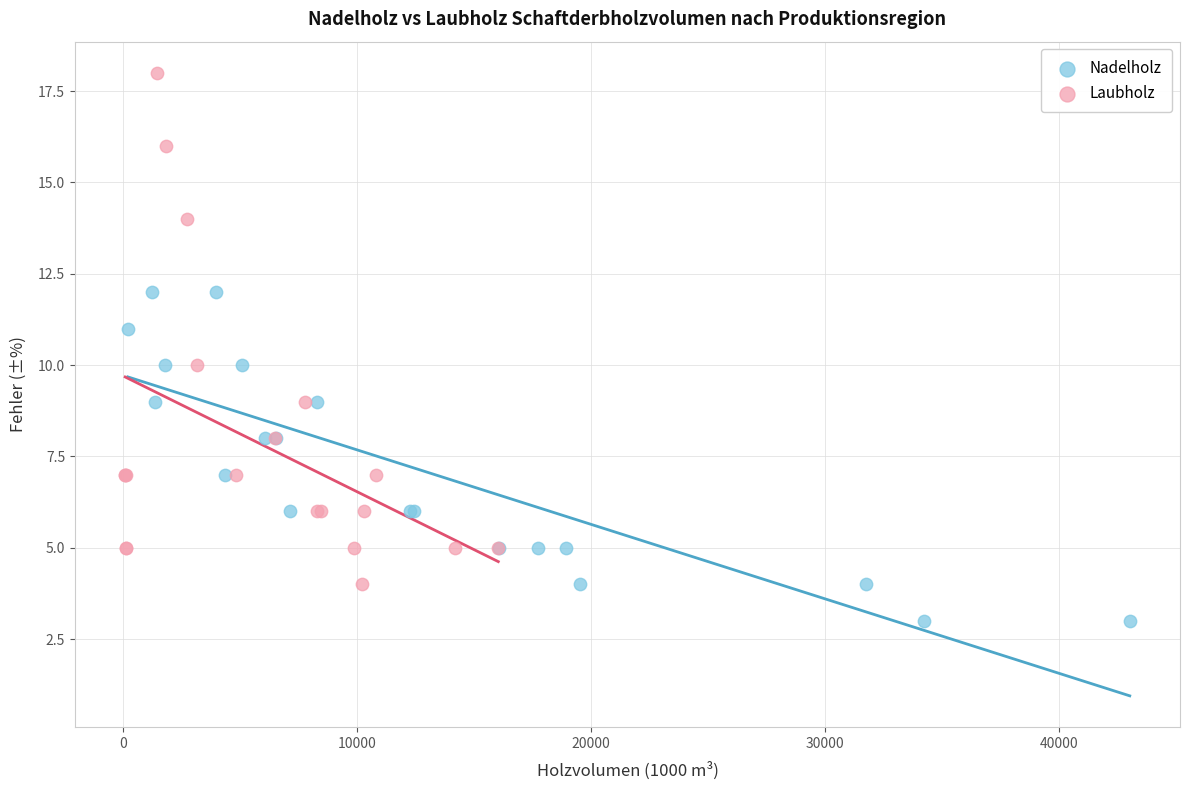

Which series has the widest spread of Y values?

Laubholz